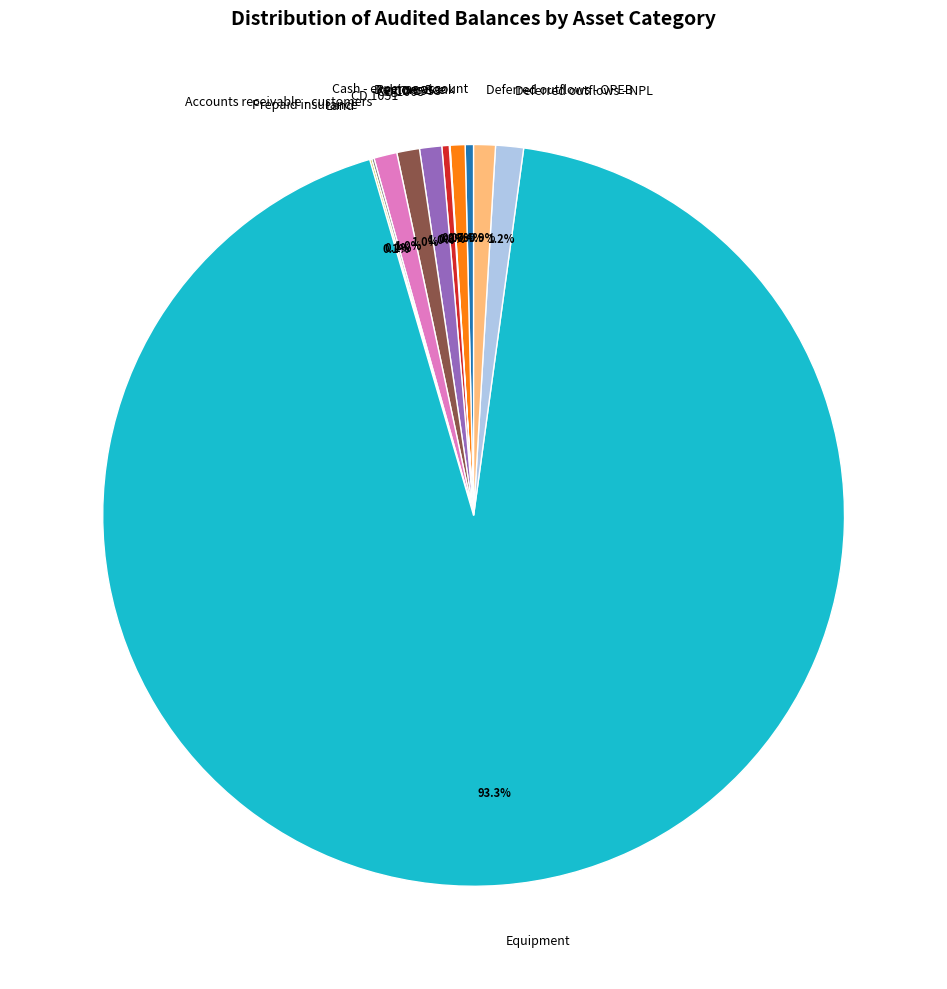

To the nearest percent, what is the difference between the largest and smallest slice percentages?

93%